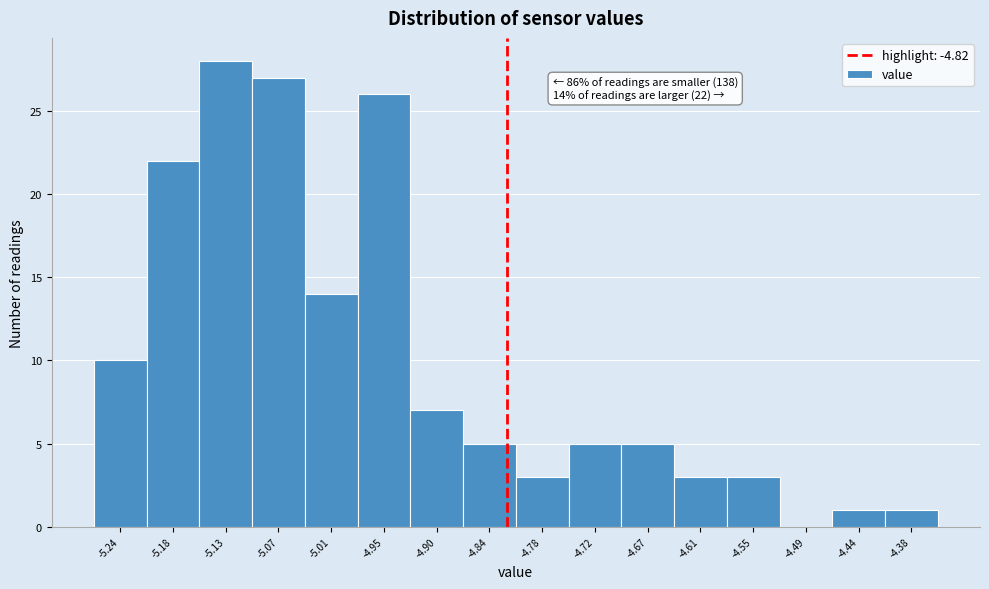

Over which range of the x-axis is the bar tallest?

-5.15 to -5.10